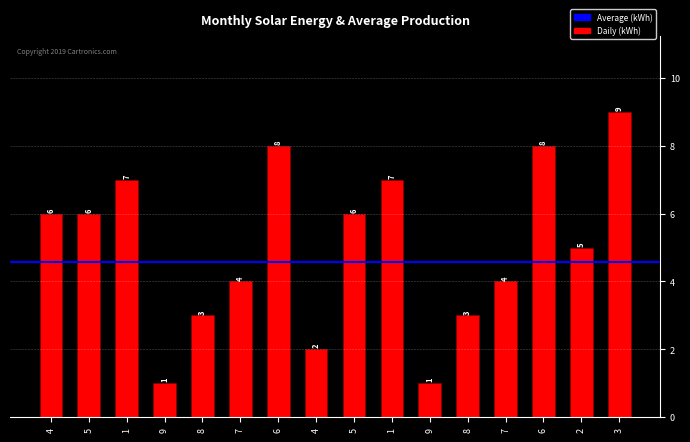

How many values are below 6?

8